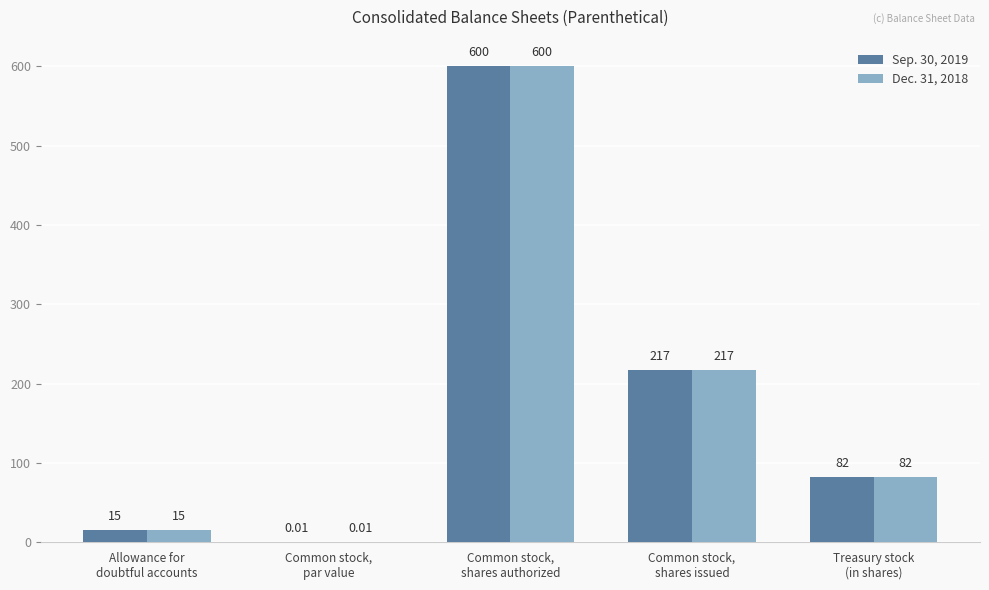

What is the sum of all Sep. 30, 2019 values?

914.0